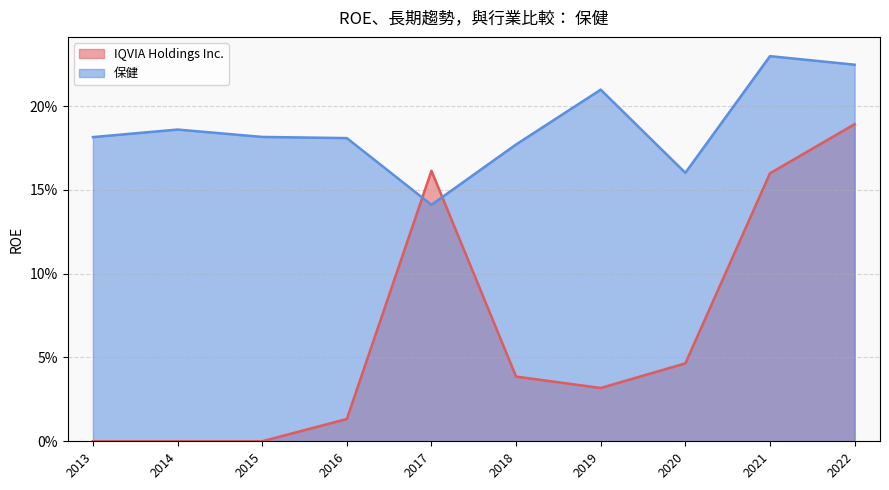

Which series changed the most between 2019 and 2014?

IQVIA Holdings Inc.